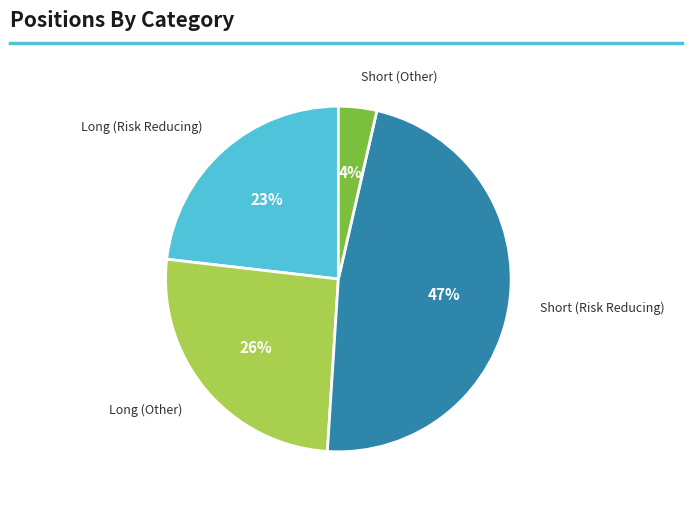

Is there any slice that represents more than half of the pie?

No